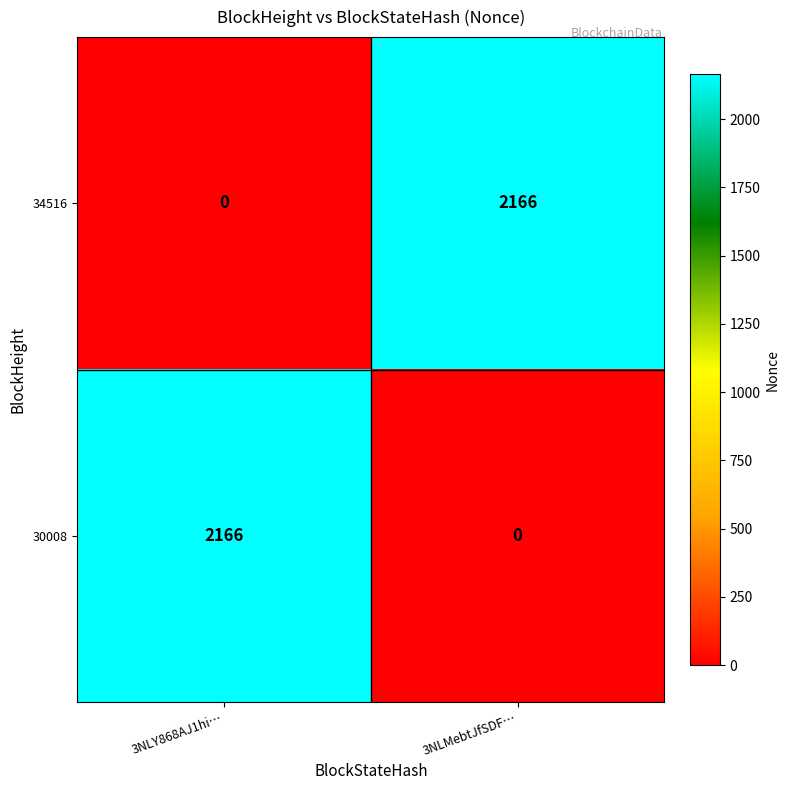

How many data points does each series have?

2